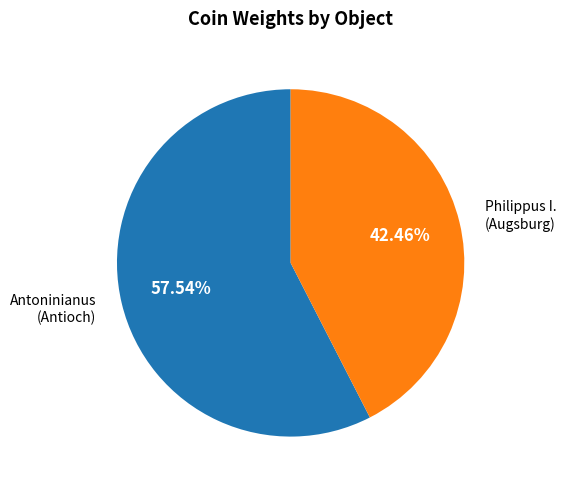

Is there a majority slice in this chart?

Yes